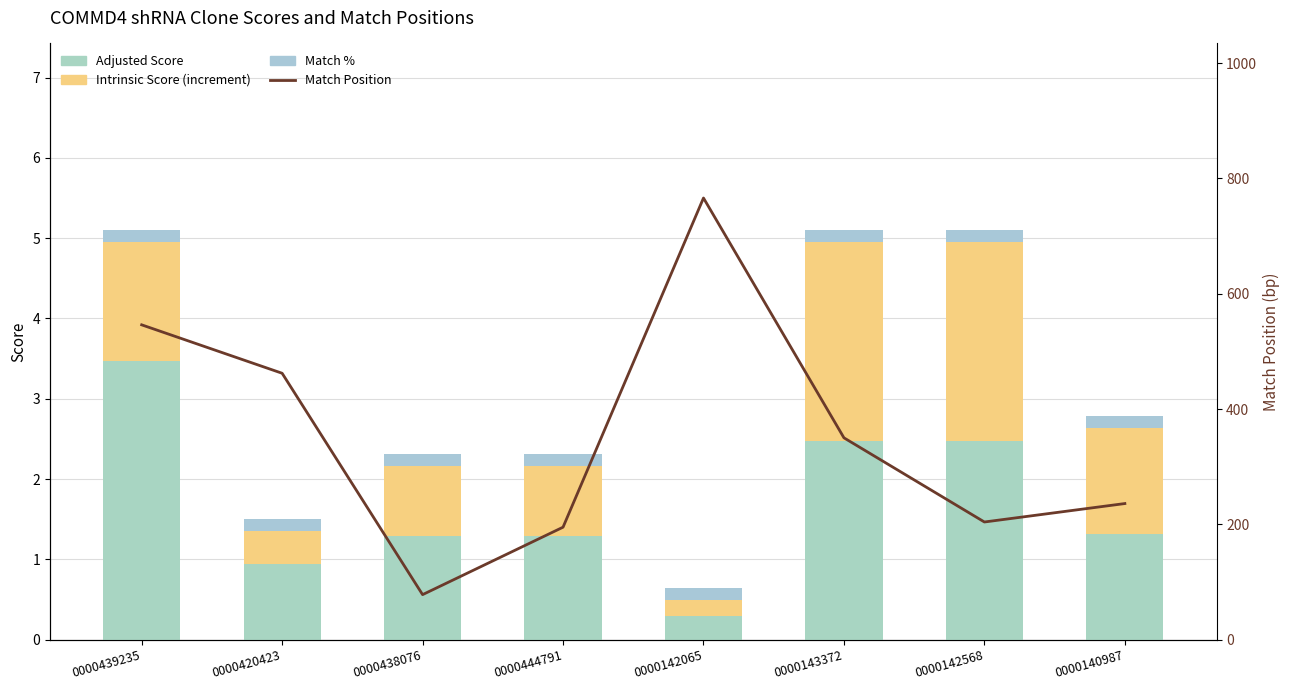

What is the maximum value shown in the chart?

766.0